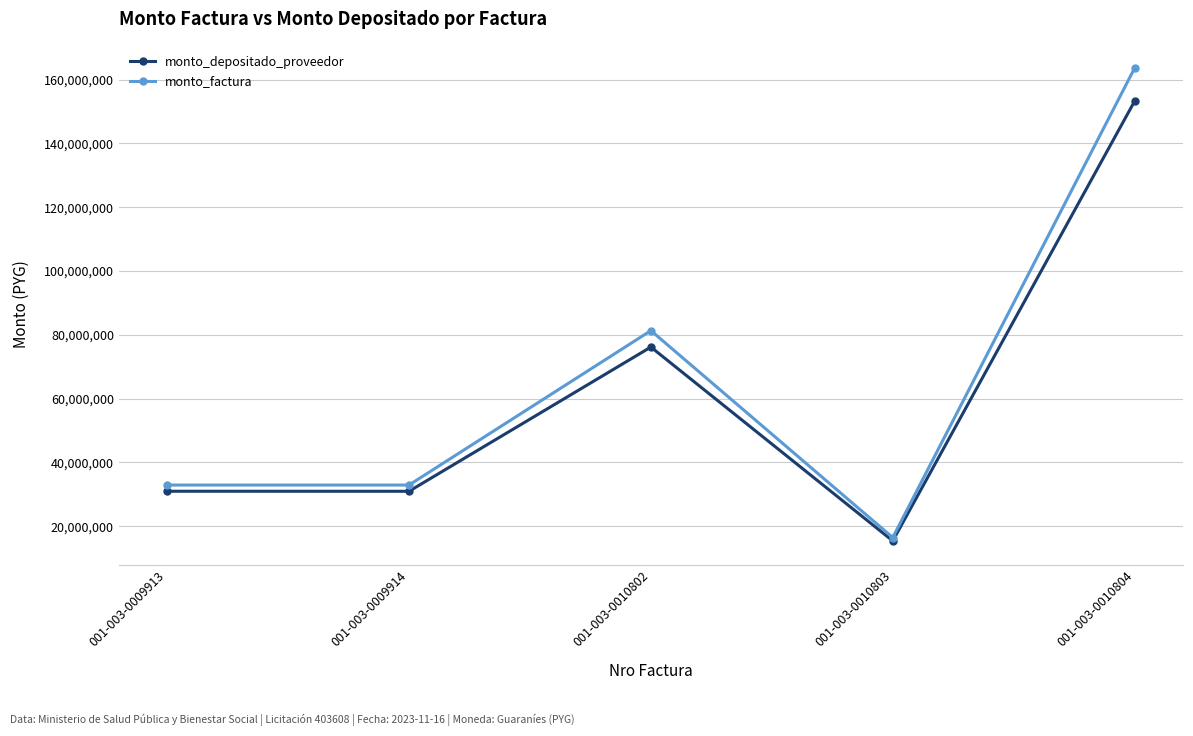

What are all the series names shown in the legend?

monto_depositado_proveedor, monto_factura